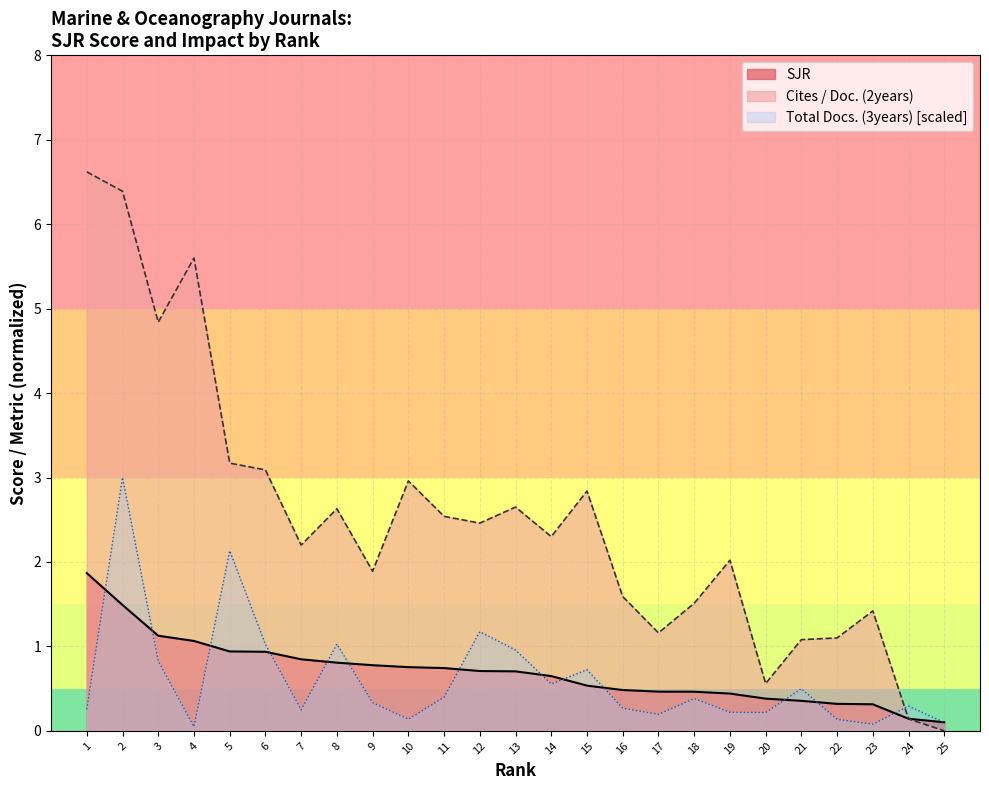

How many lines are shown in the chart?

3